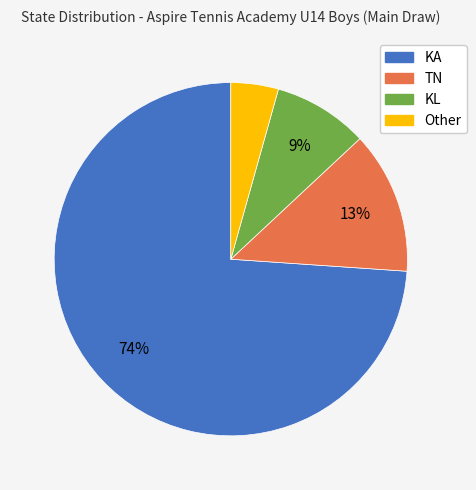

Which slice is the smallest?

Other